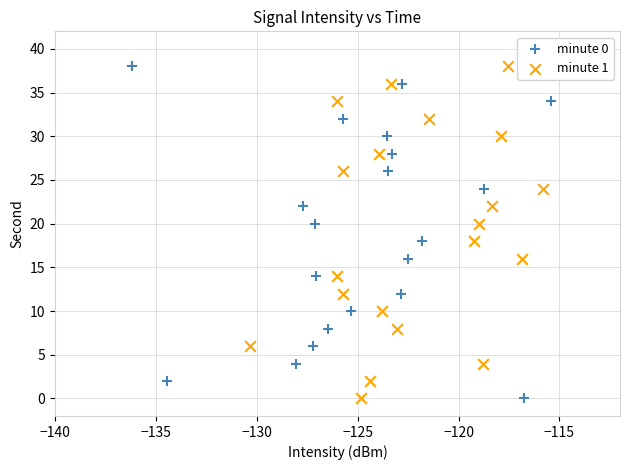

What are all the series names shown in the legend?

minute 0, minute 1